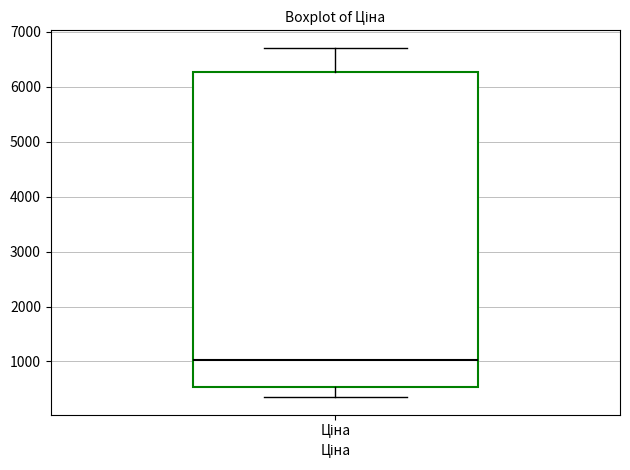

Read this box plot against the y-axis: the position of the median line, the range covered by the box, and the ends of both whiskers. The values are not printed on the chart, so give them approximately, as read against the axis.

median 1000, box 500 to 6300, whiskers 300 to 6700